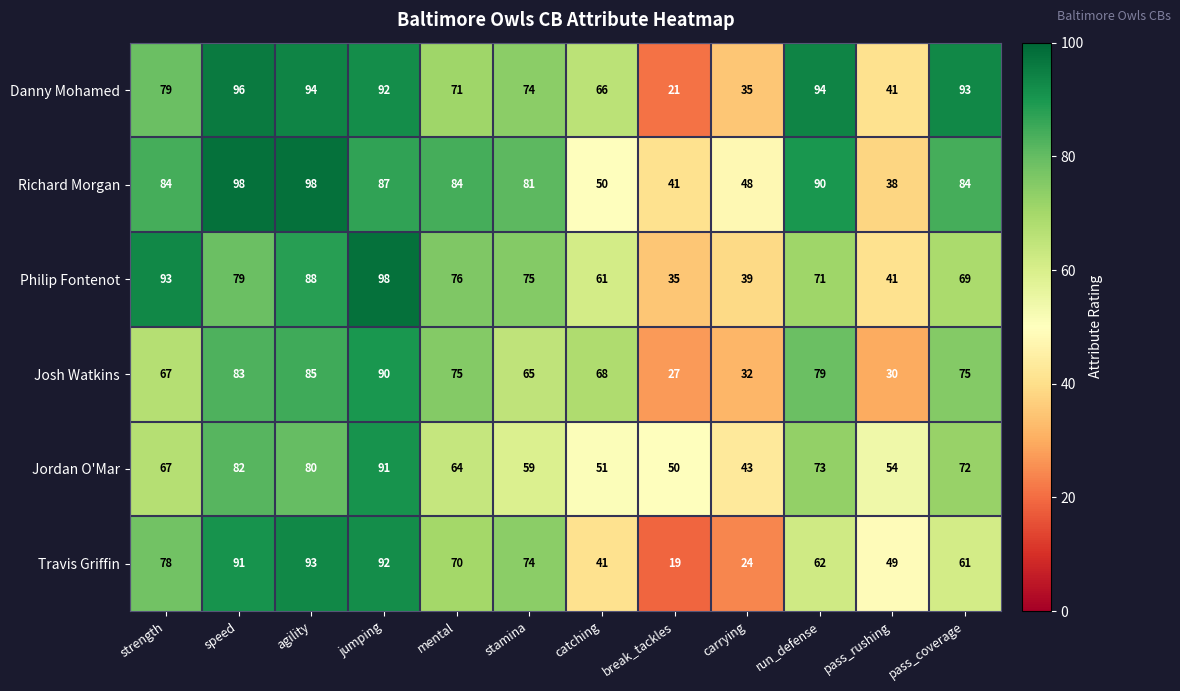

What is the spread (max minus min) of values at carrying?

24